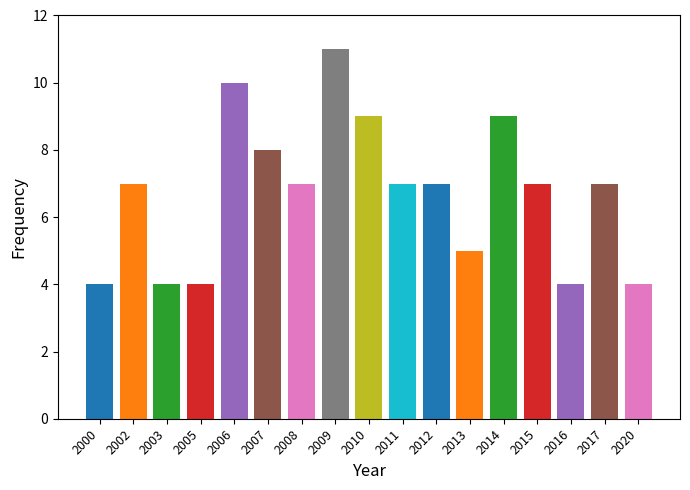

Which has a higher value, 2005 or 2007?

2007